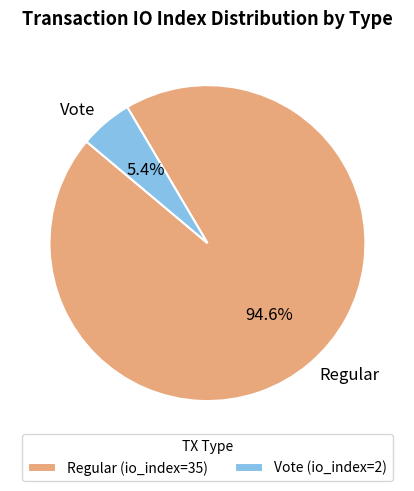

Rank the categories by value from lowest to highest.

Vote, Regular